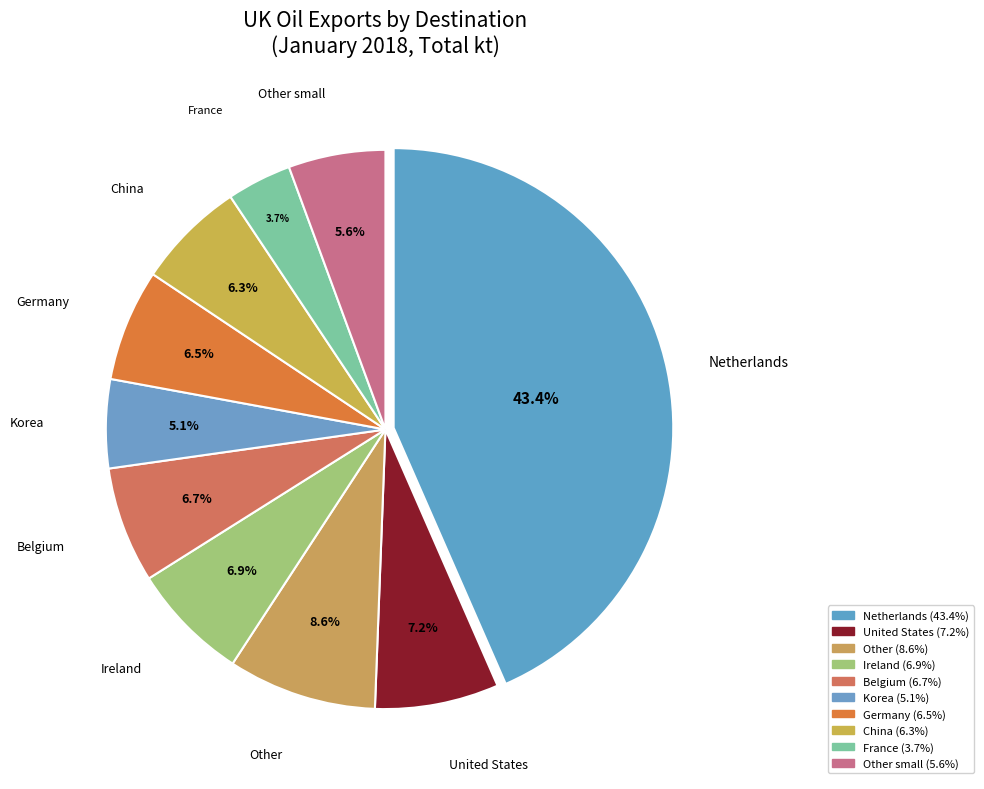

How many segments does this pie chart have?

10